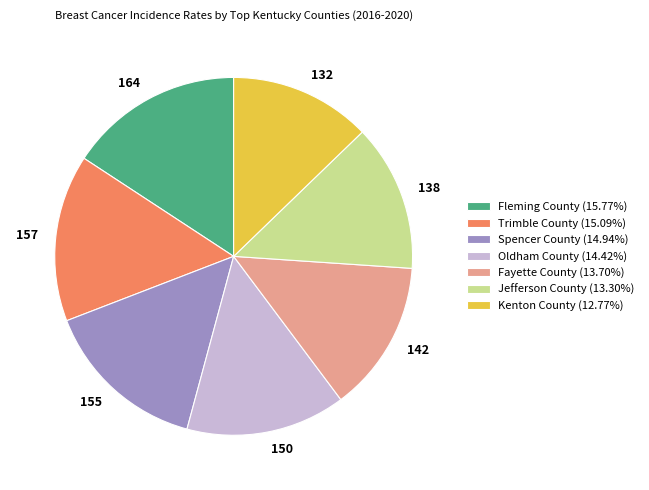

Is there a majority slice in this chart?

No